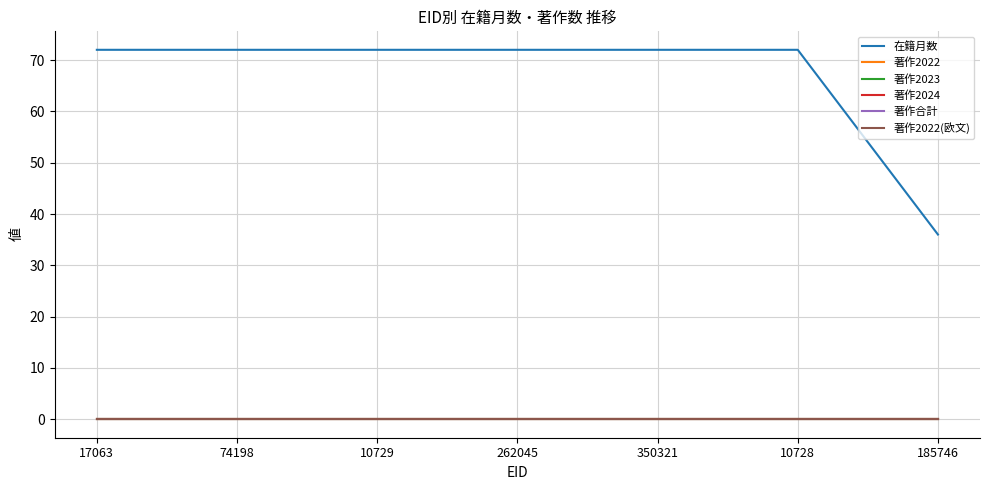

True or false: 著作2022 and 著作2024 intersect in this chart.

False